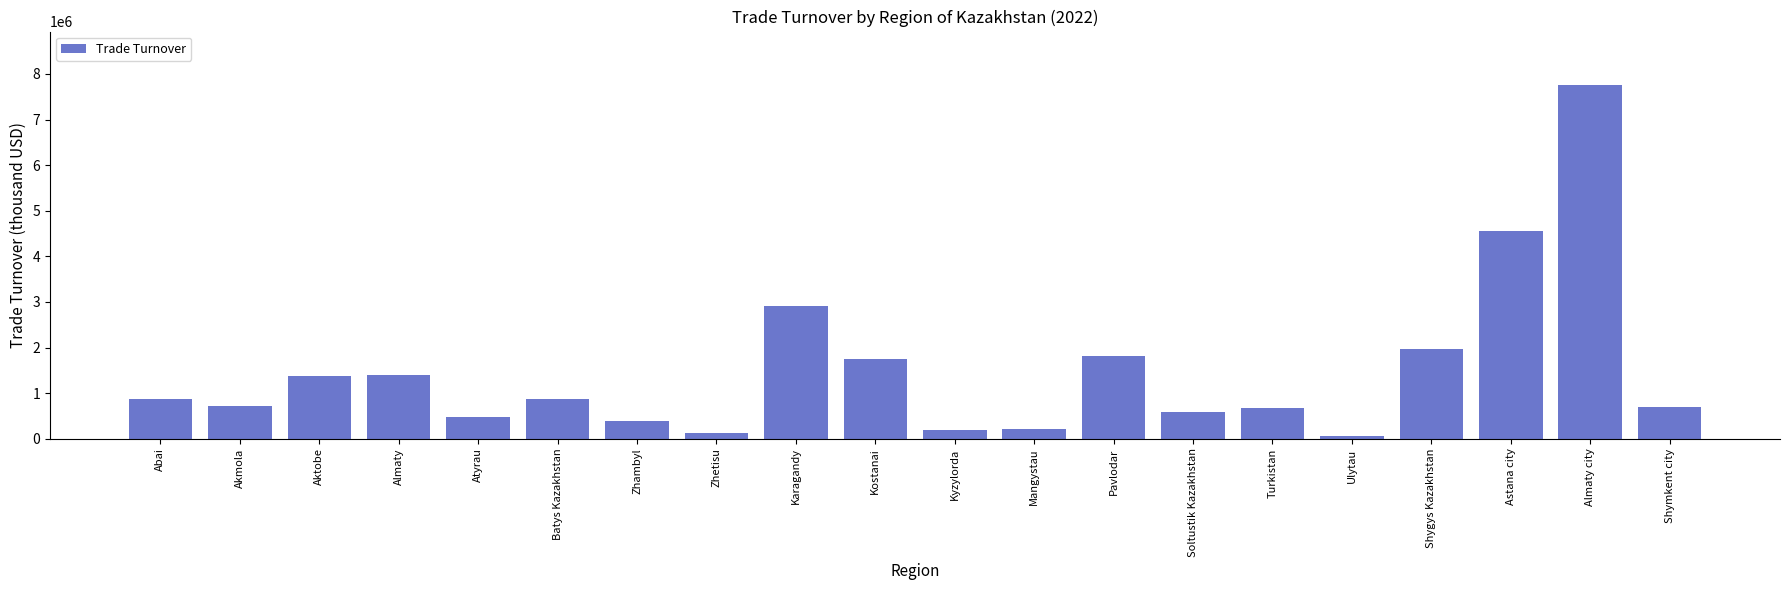

What is the value of the 18th bar from the left?

4546197.3